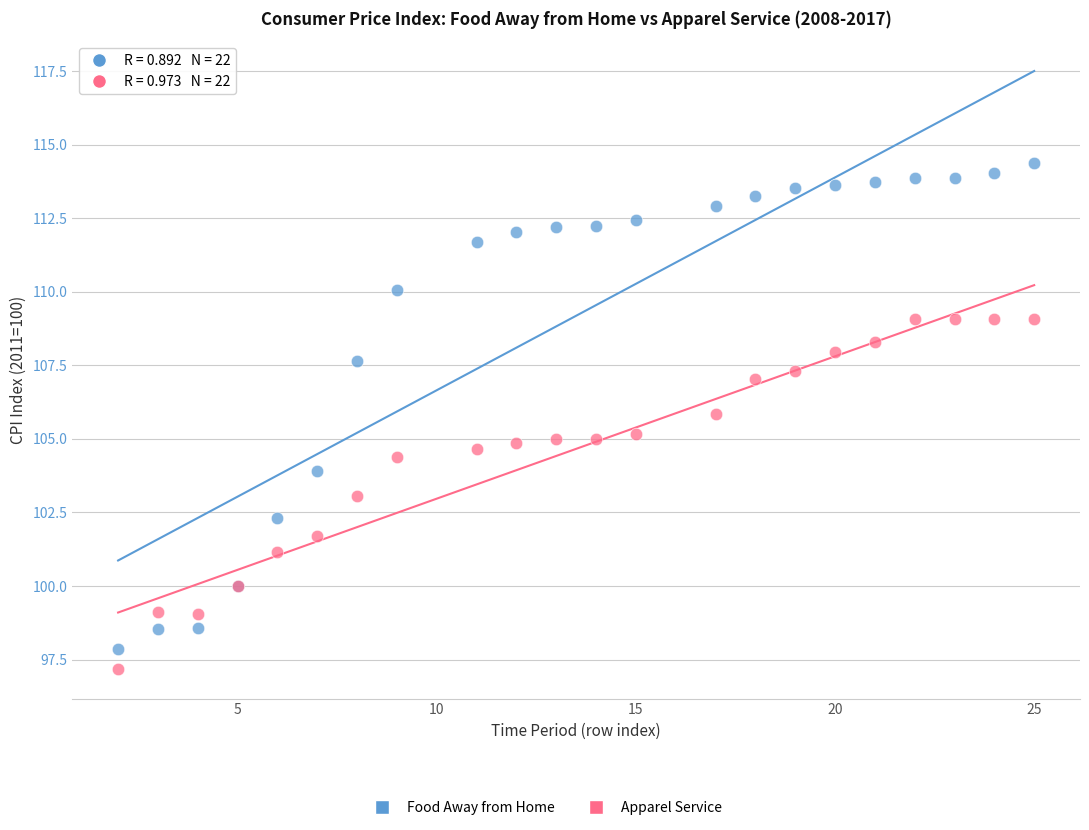

Which series has the widest spread of Y values?

Food Away from Home